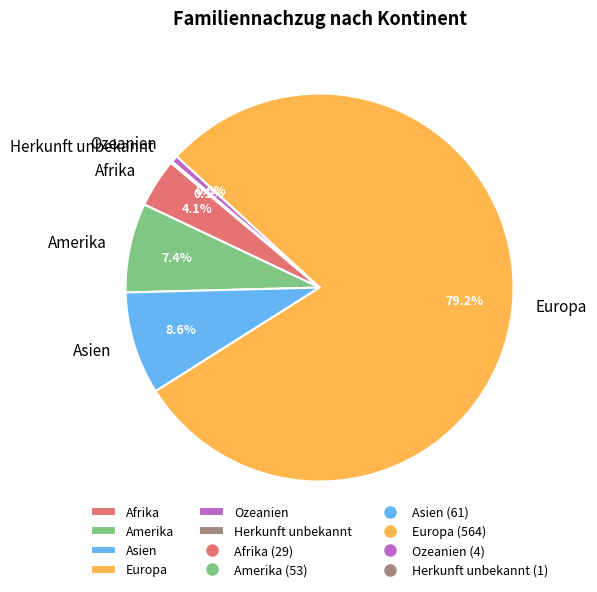

What is the total percentage of Afrika and Amerika?

11.5%